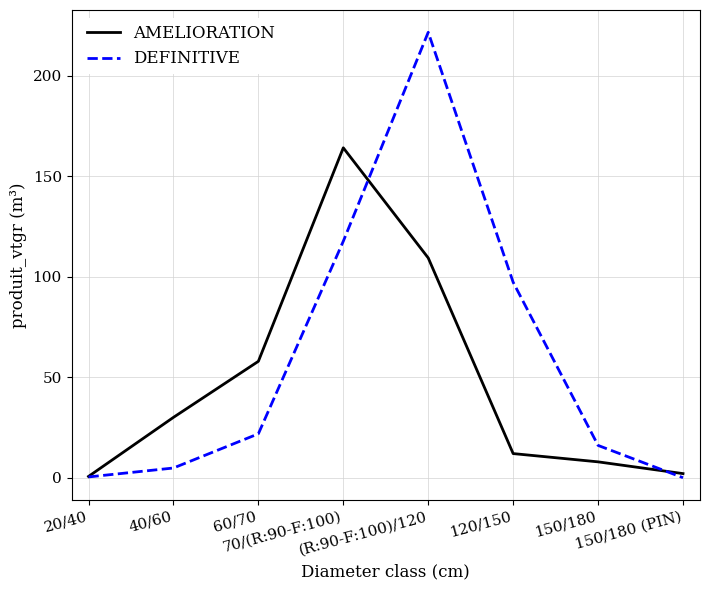

What are all the series names shown in the legend?

AMELIORATION, DEFINITIVE